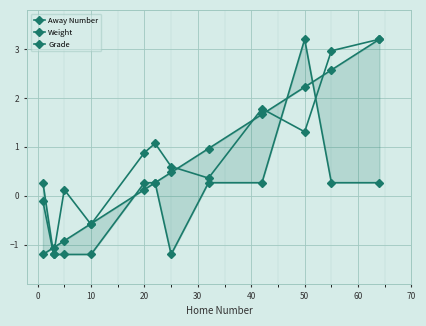

What are all the series names shown in the legend?

Away Number, Weight, Grade